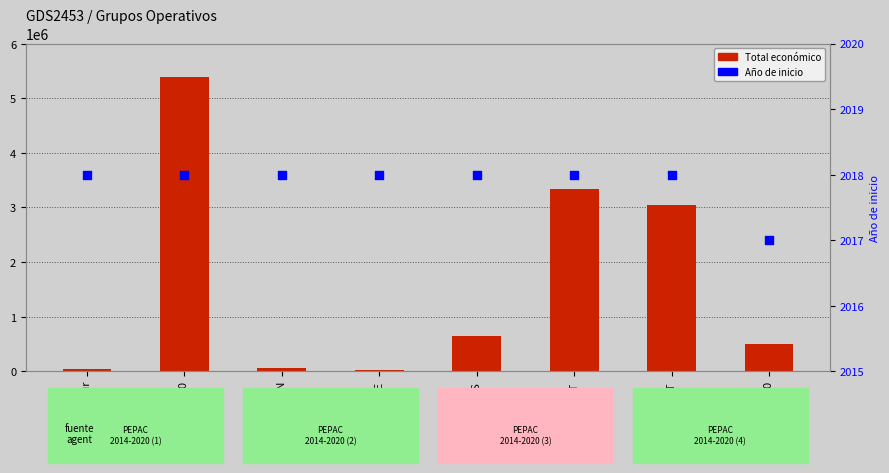

What are all the series names shown in the legend?

Total económico, Año de inicio